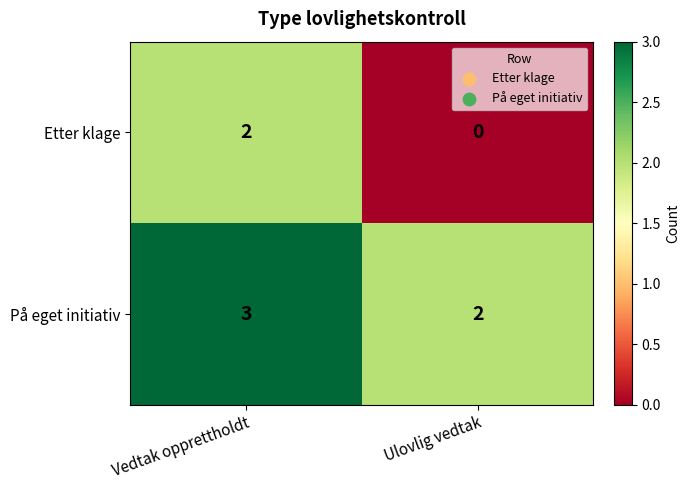

Rank the series by their average value, from lowest to highest.

Etter klage, På eget initiativ